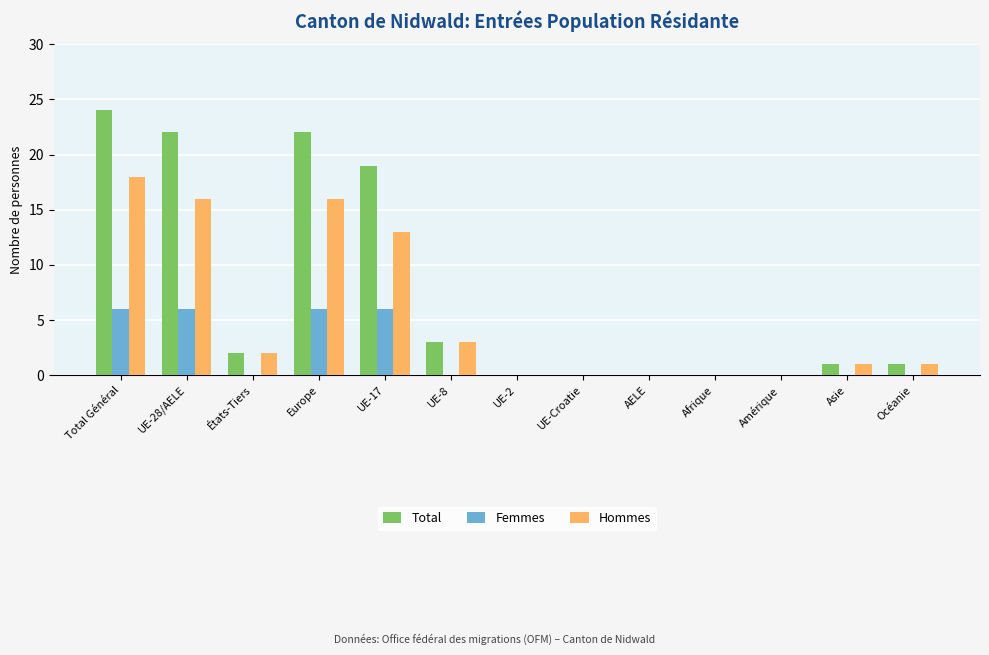

Which series changed the most between Total Général and UE-8?

Total